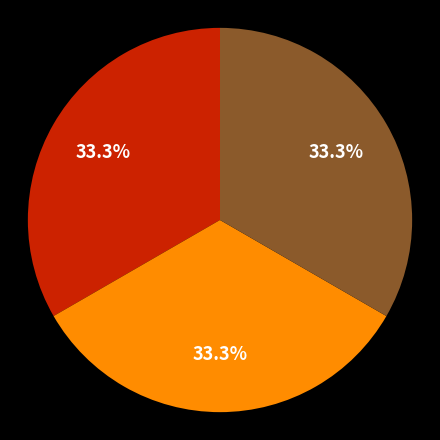

Count the number of slices in the pie.

3